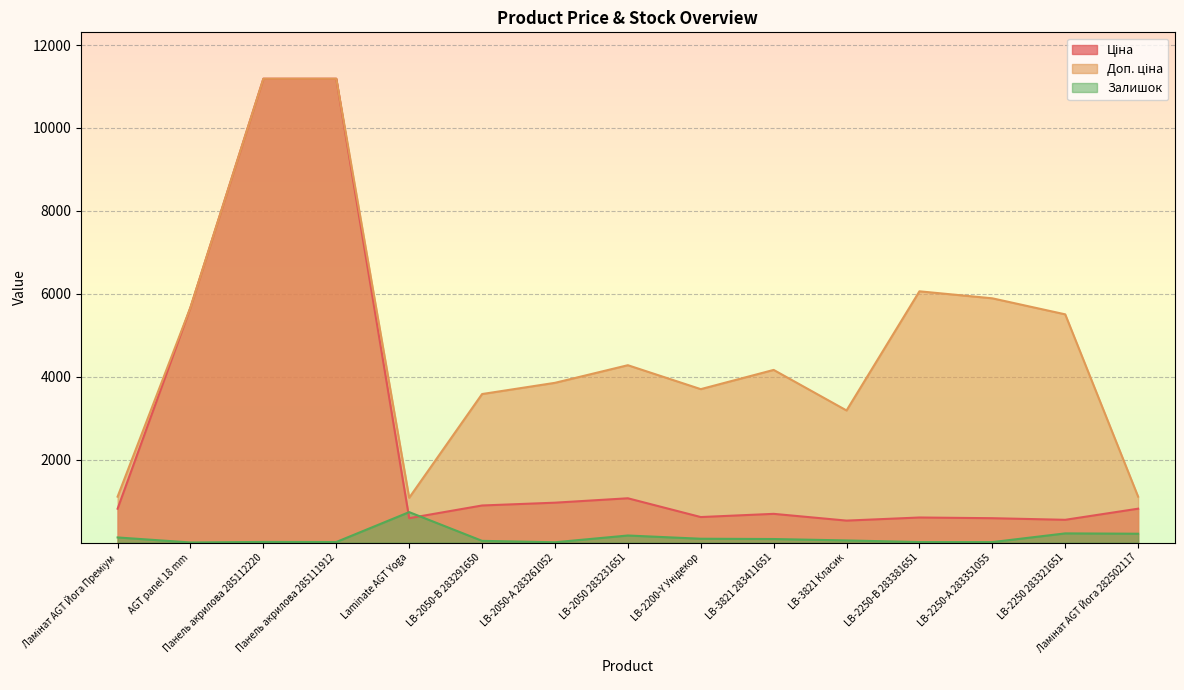

What is the label of the 4th point from the right?

LB-2250-В 283381651